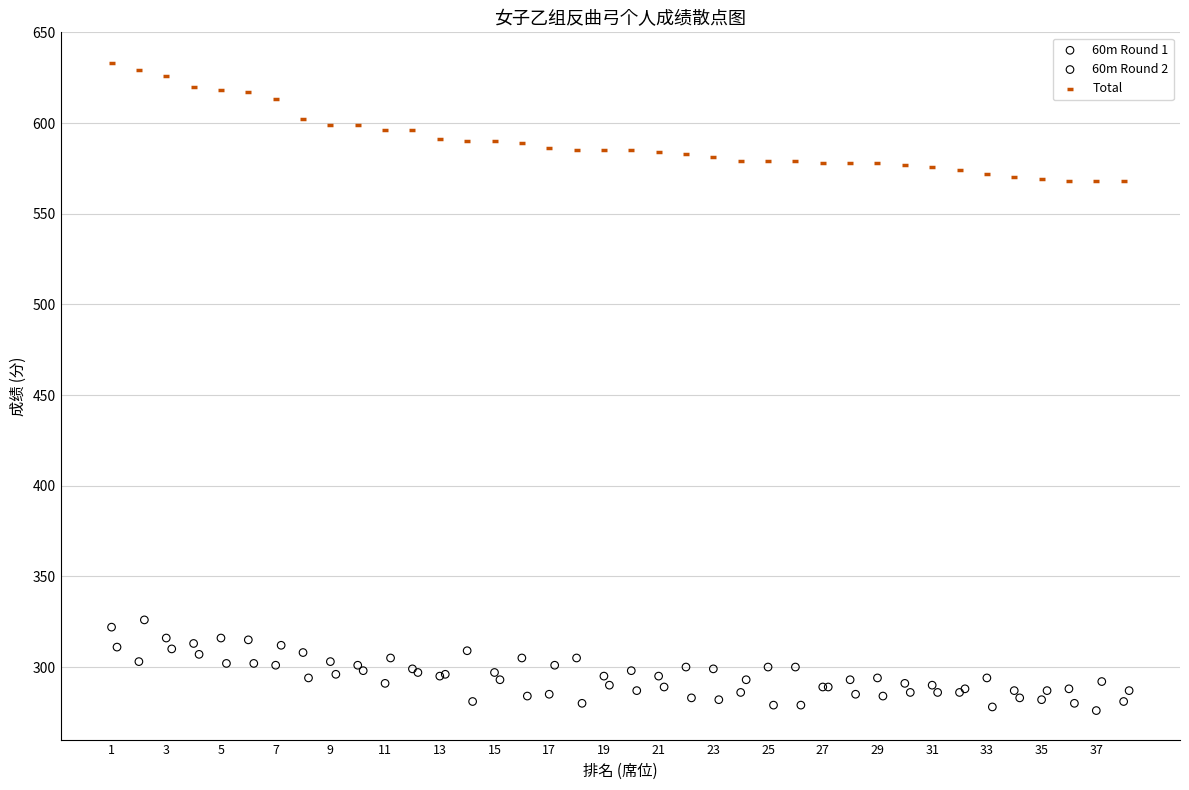

What are all the series names shown in the legend?

60m Round 1, 60m Round 2, Total